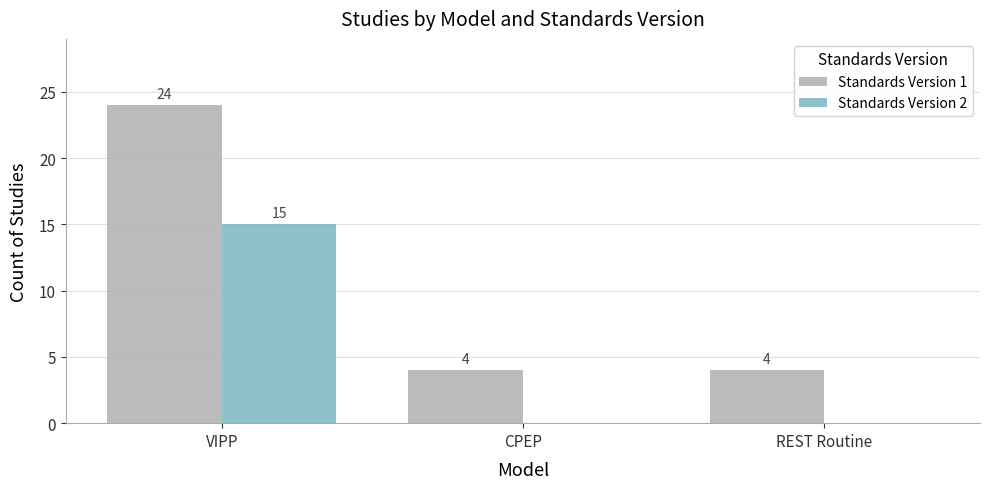

Which series changed the most between VIPP and CPEP?

Standards Version 1